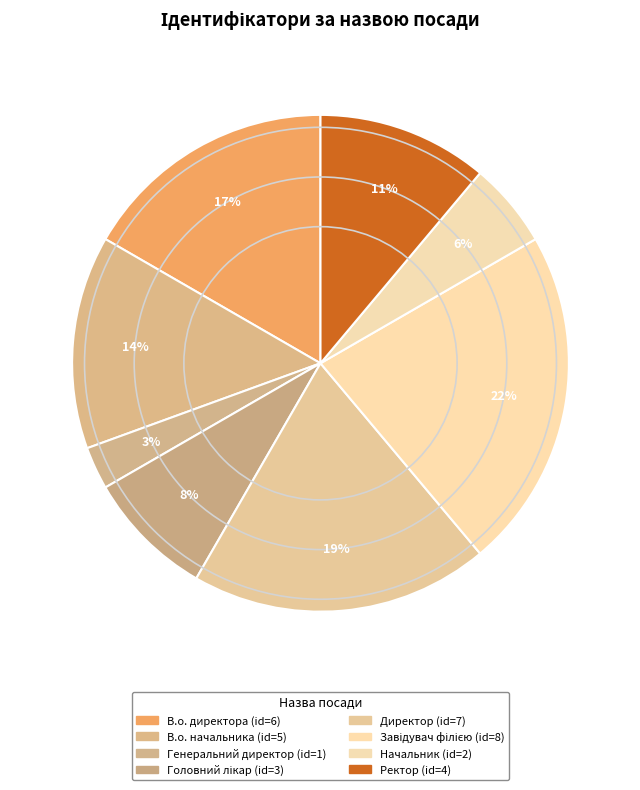

How many slices are in this pie chart?

8